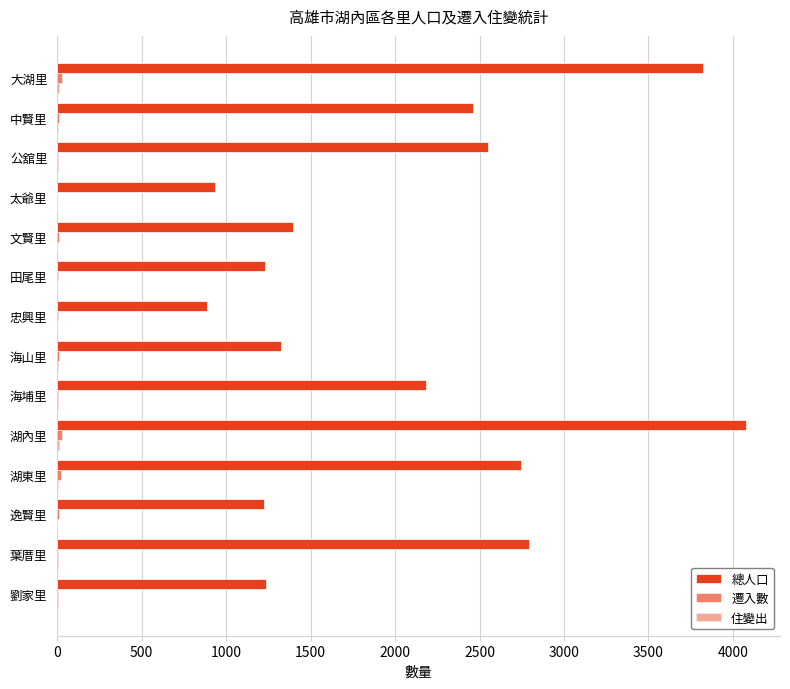

Reading right to left, what are all the values shown in this chart?

總人口: 1235	2794	1223	2747	4075	2185	1327	887	1230	1394	935	2548	2463	3823
遷入數: 7	5	11	25	28	7	10	7	2	8	1	6	8	28
住變出: 3	7	1	3	8	2	6	0	0	1	1	5	3	9